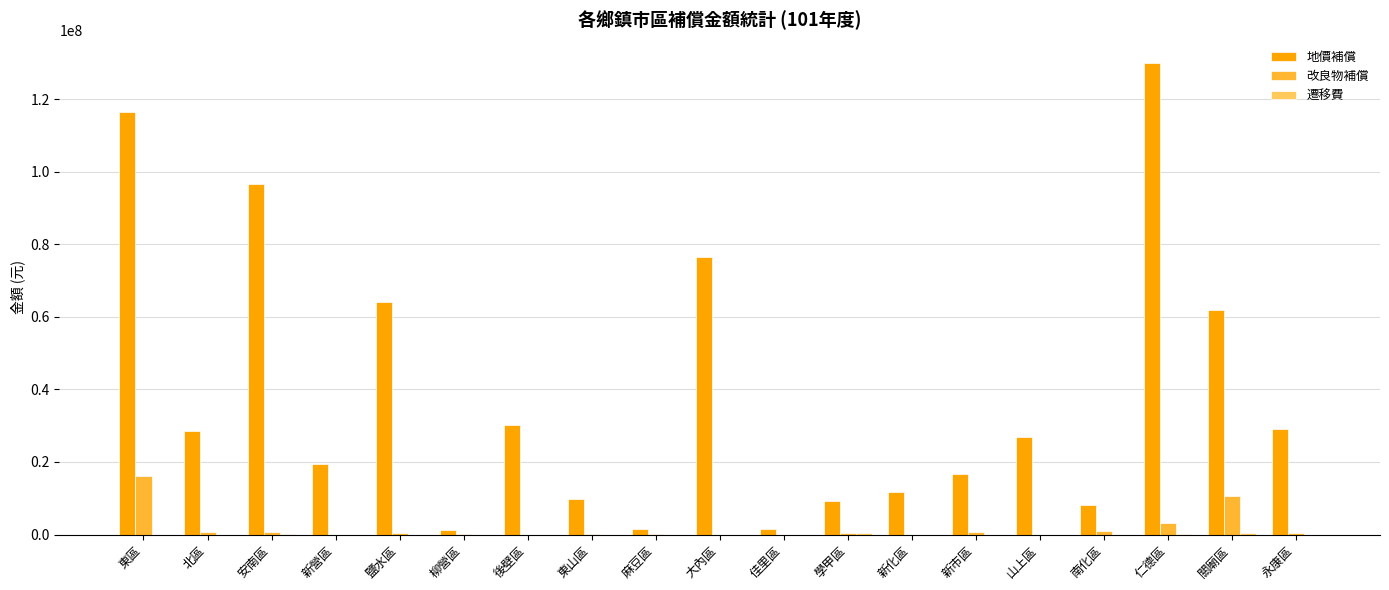

Which series changed the most between 新市區 and 關廟區?

地價補償